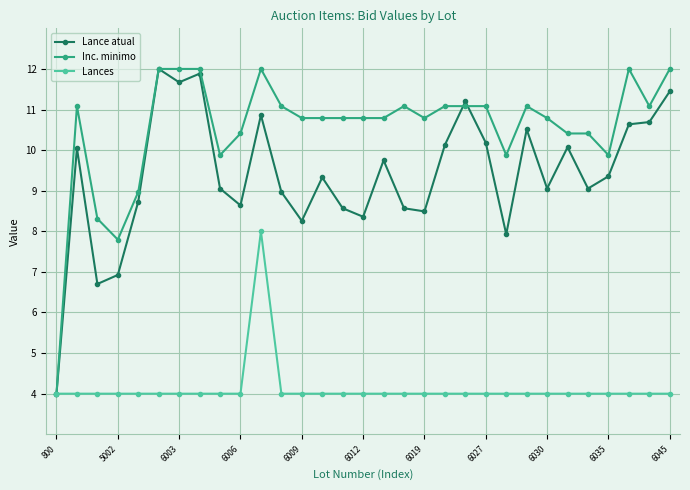

True or false: Inc. minimo has more than 1 interior local peaks.

True